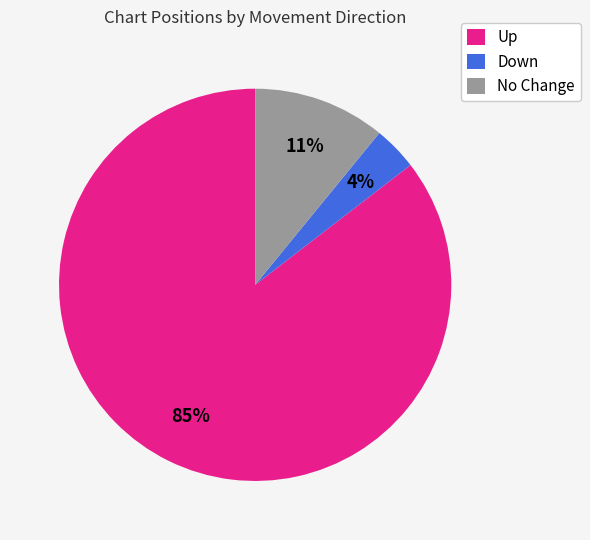

The Down slice represents 4% of the pie. True or false?

True